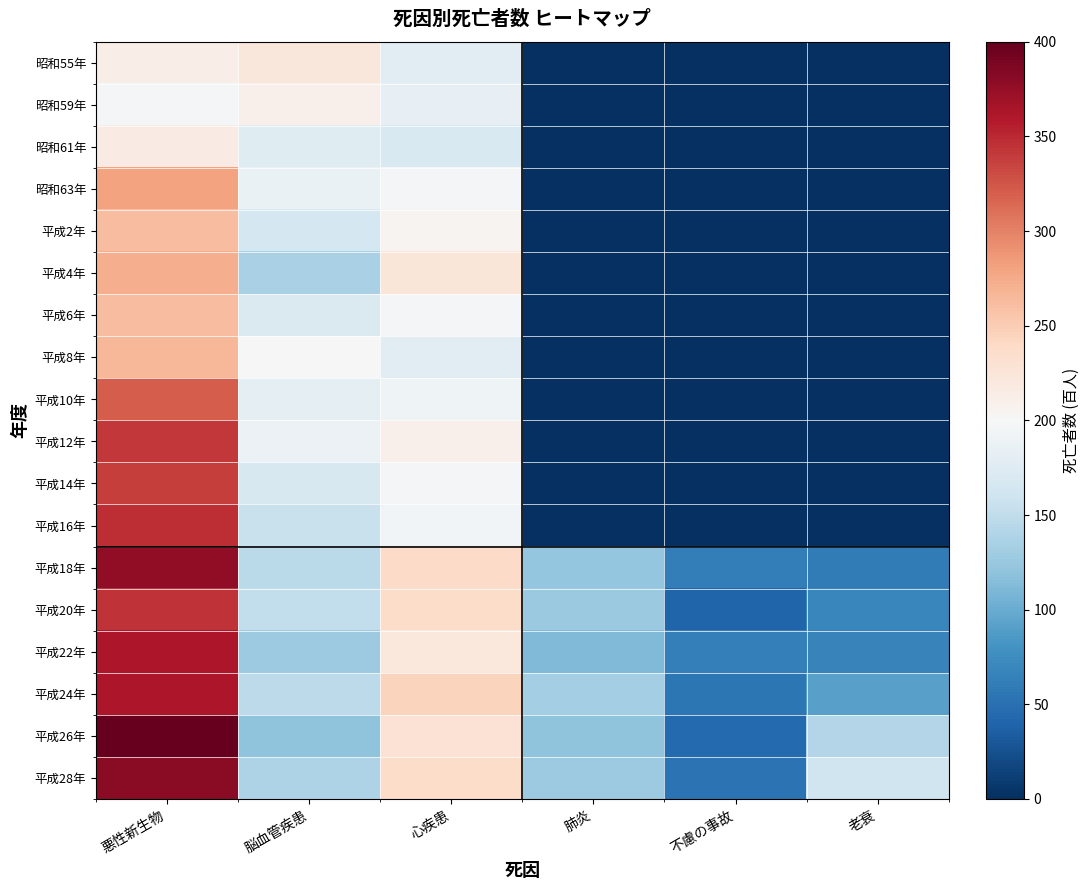

What is the maximum value shown in the chart?

402